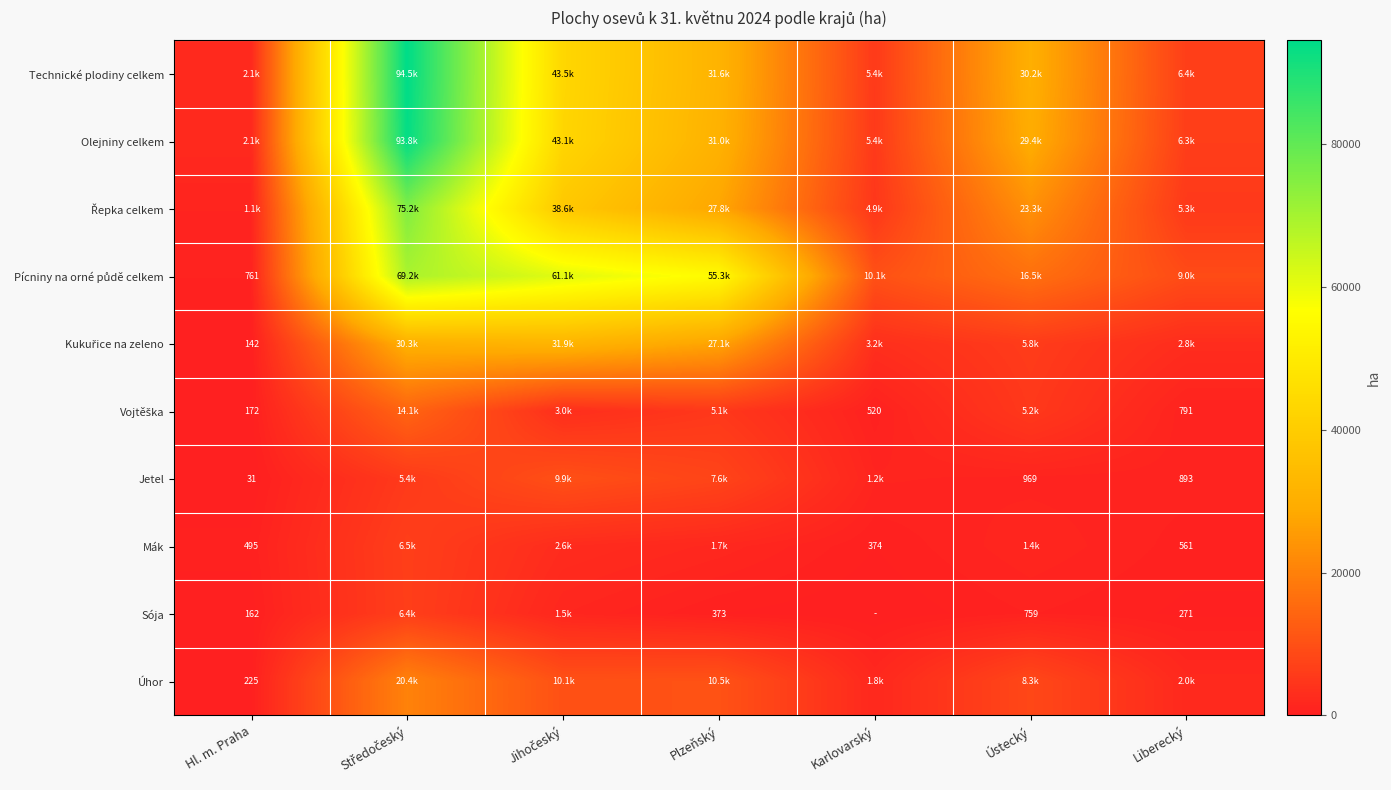

What is the average value of the Sója series?

1352.5